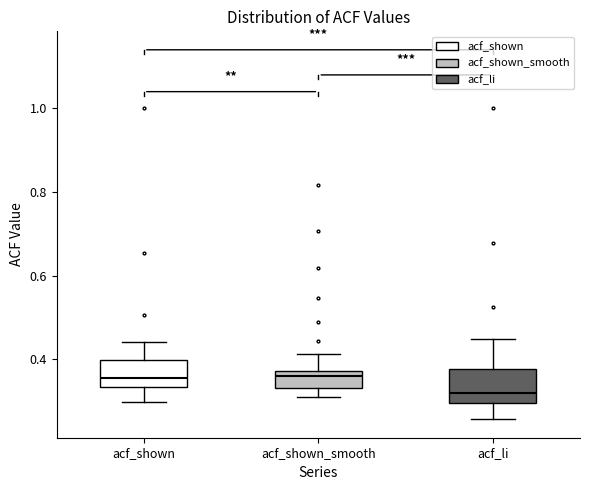

Reading left to right, transcribe this box plot: for each box, give where its median line is, the range the box spans, and where its two whiskers end, as read against the y-axis. The values are not printed on the chart, so give them approximately, as read against the axis.

acf_shown: median 0.36, box 0.34 to 0.40, whiskers 0.30 to 0.44
acf_shown_smooth: median 0.36, box 0.34 to 0.38, whiskers 0.32 to 0.42
acf_li: median 0.32, box 0.30 to 0.38, whiskers 0.26 to 0.44